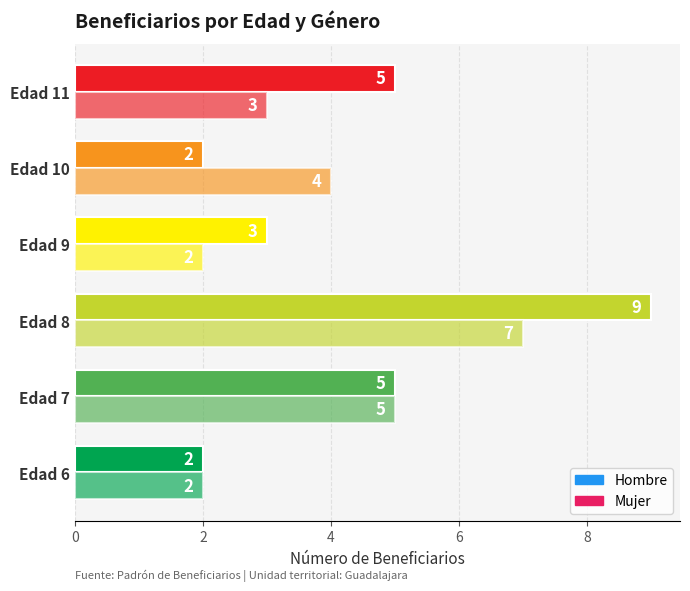

Count the number of data series in this chart.

2